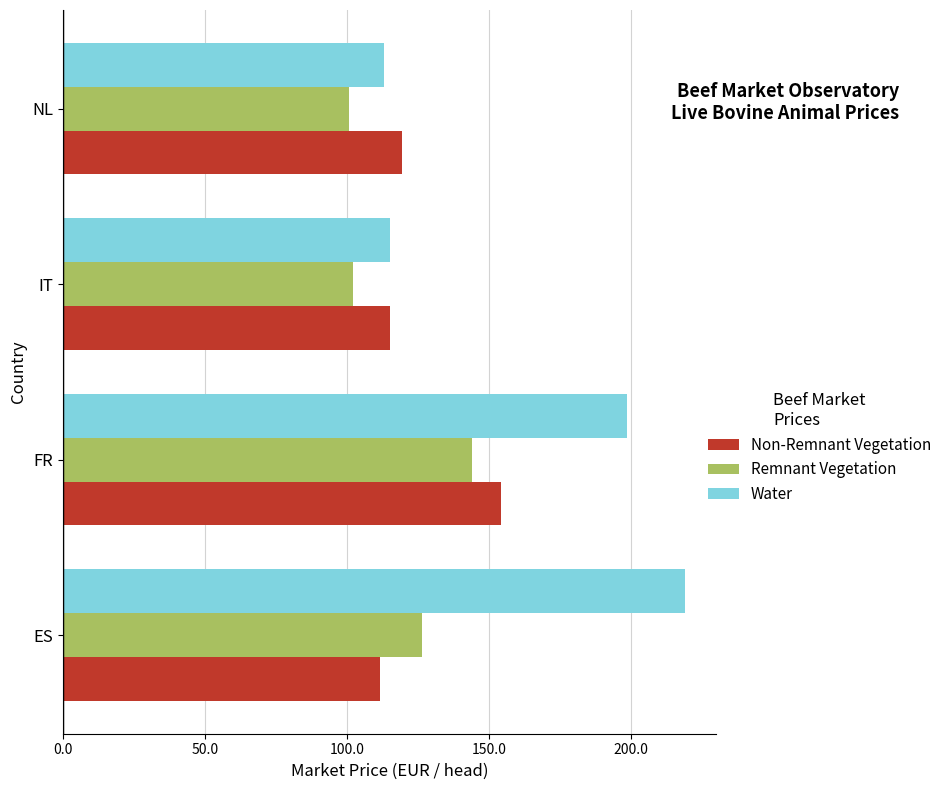

What is the difference between the highest and lowest values at FR?

54.6